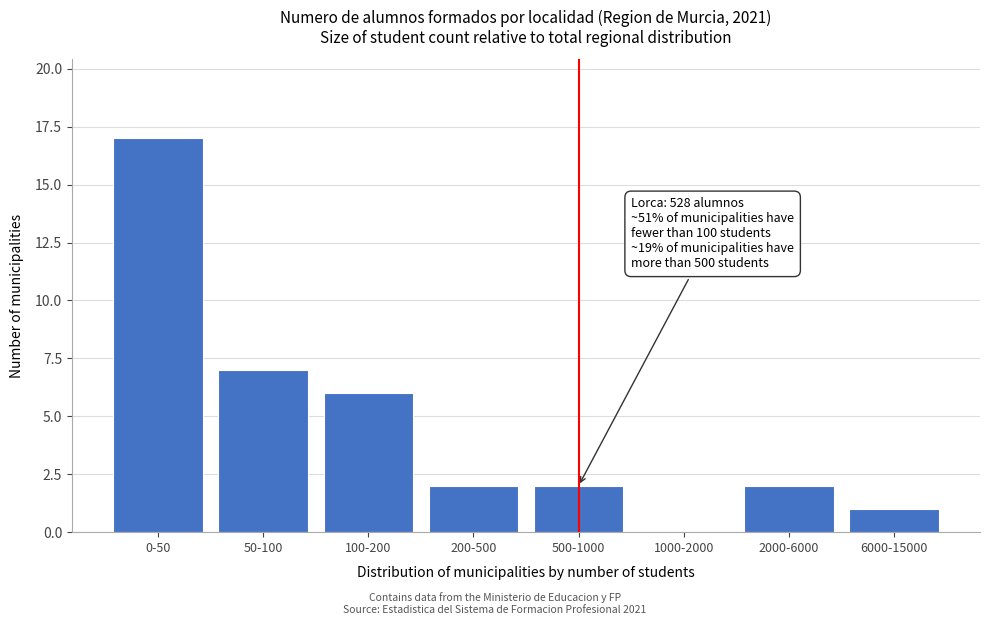

Reading left to right, extract all data points from this chart.

0-50=17	50-100=7	100-200=6	200-500=2	500-1000=2	1000-2000=0	2000-6000=2	6000-15000=1